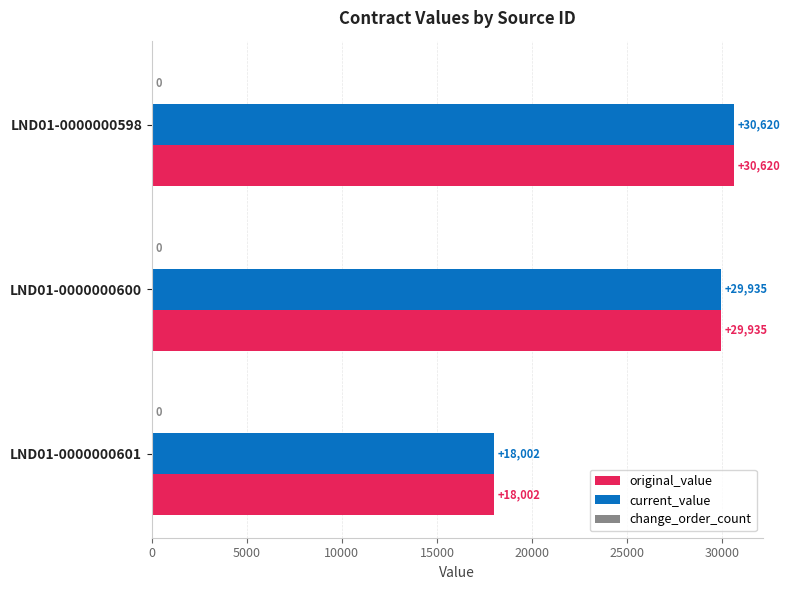

What is the total value across all series at LND01-0000000601?

36004.0